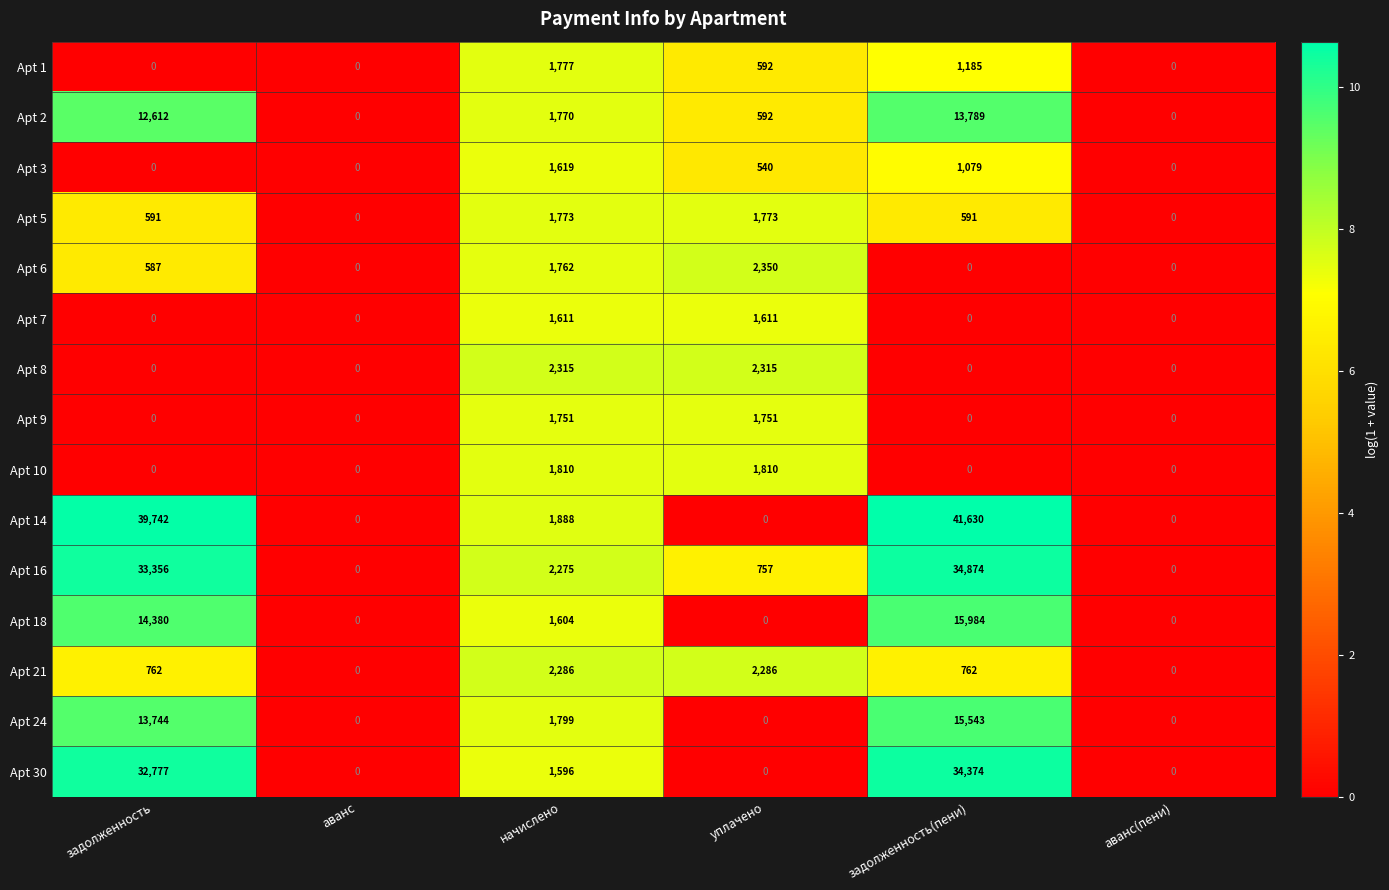

Between уплачено and задолженность(пени), which series saw the biggest shift?

Apt 14